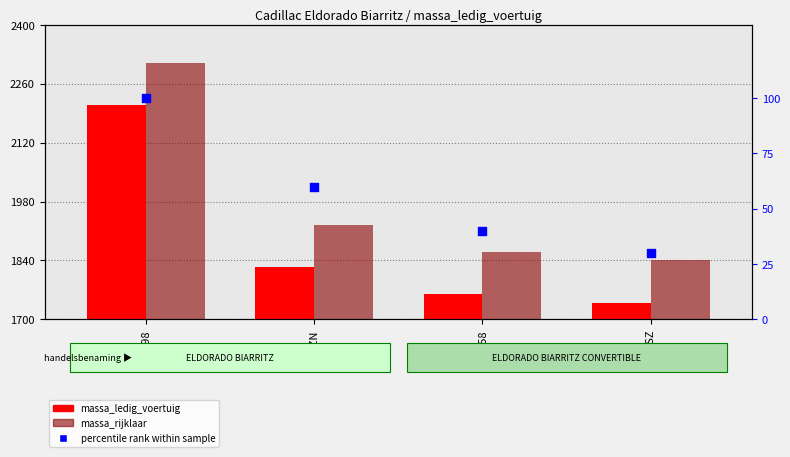

Is the value of massa_ledig_voertuig at FLRL58 greater than the value of massa_rijklaar at ZK02SZ?

No